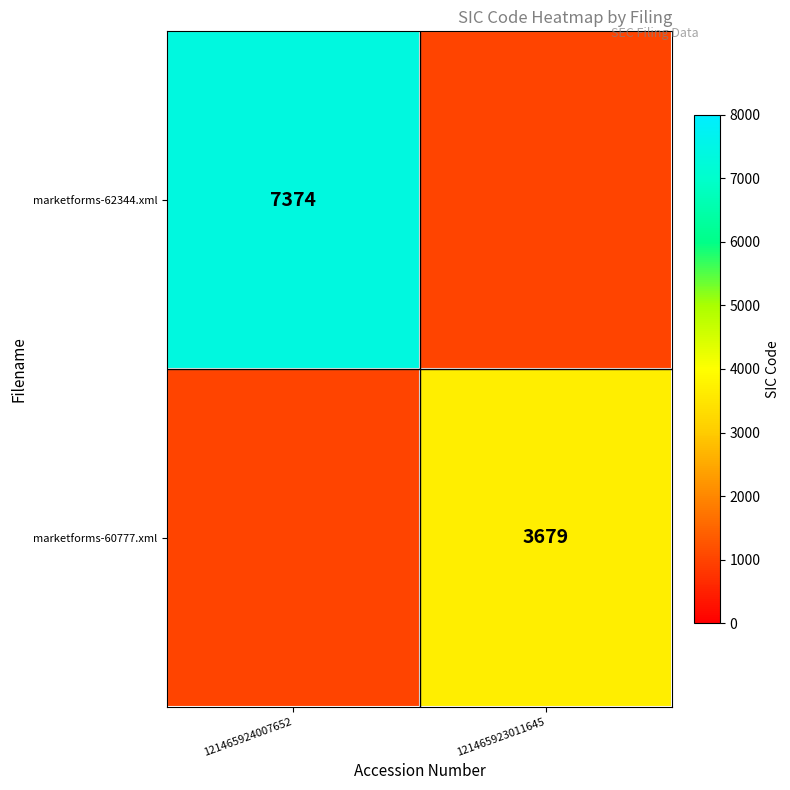

The value of marketforms-60777.xml at 121465923011645 is 3679. True or false?

True